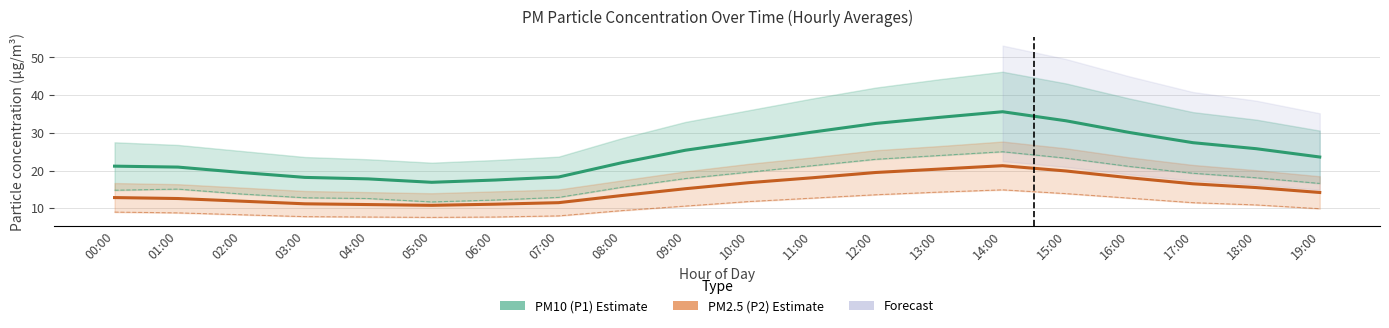

Rank the series at 09:00 from highest to lowest value.

PM10 (P1), PM2.5 (P2)